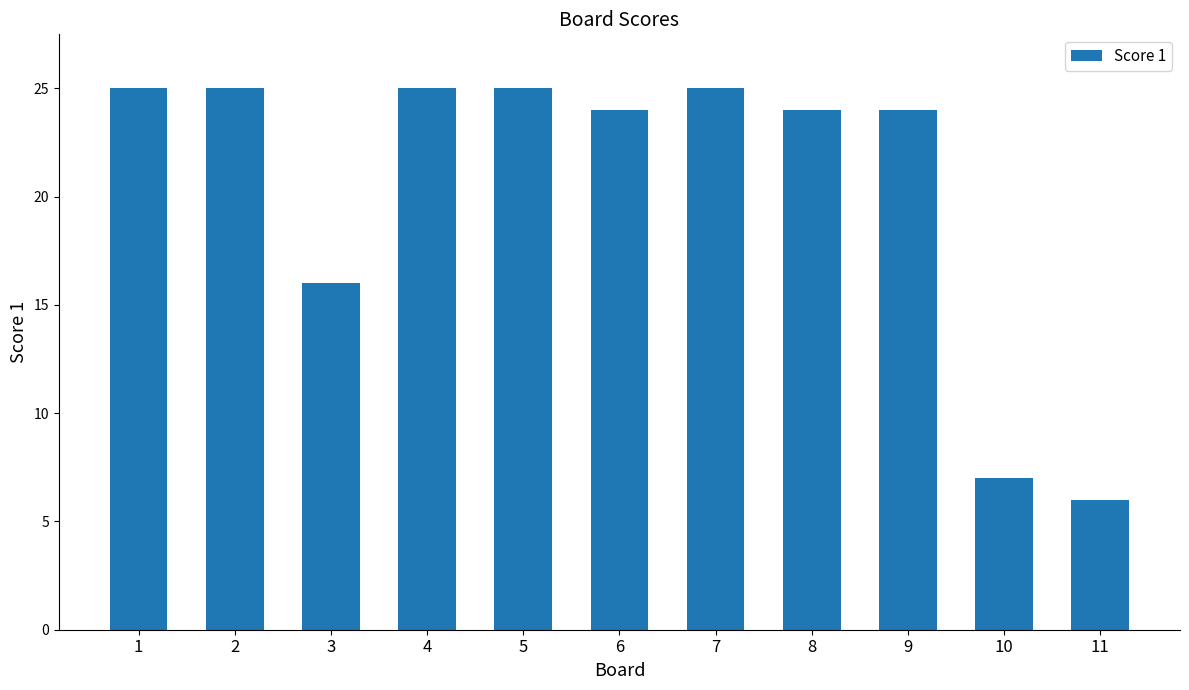

At which label is the value closest to 15?

3